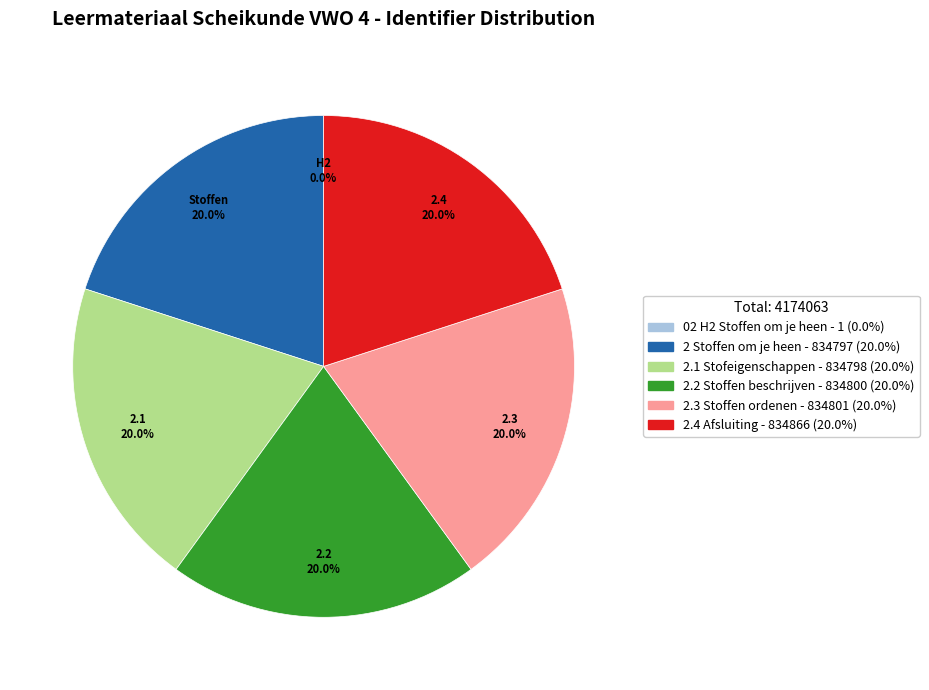

Does any single category account for the majority?

No